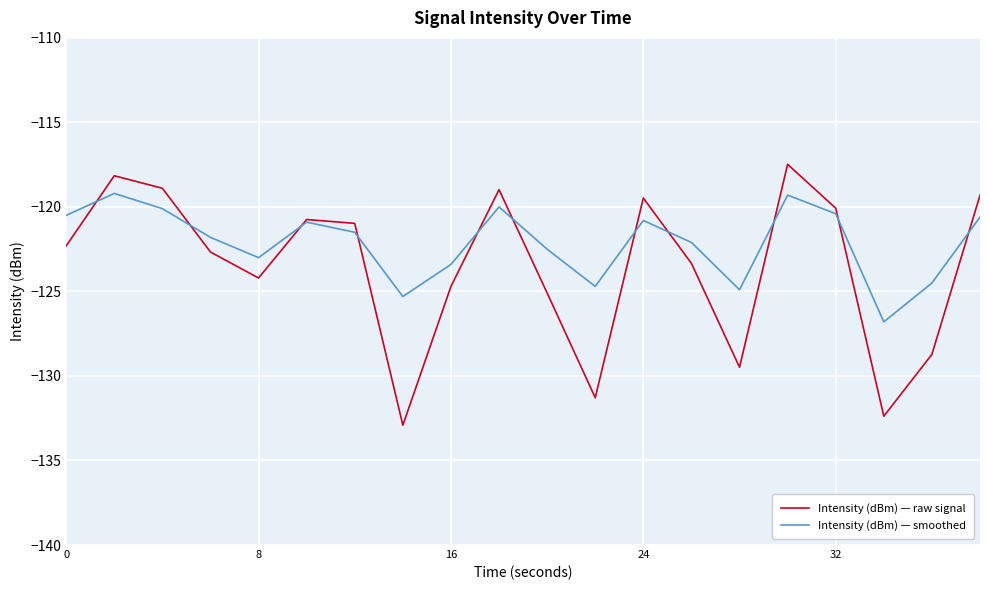

Which series has the largest range (max minus min)?

Intensity (dBm) — raw signal